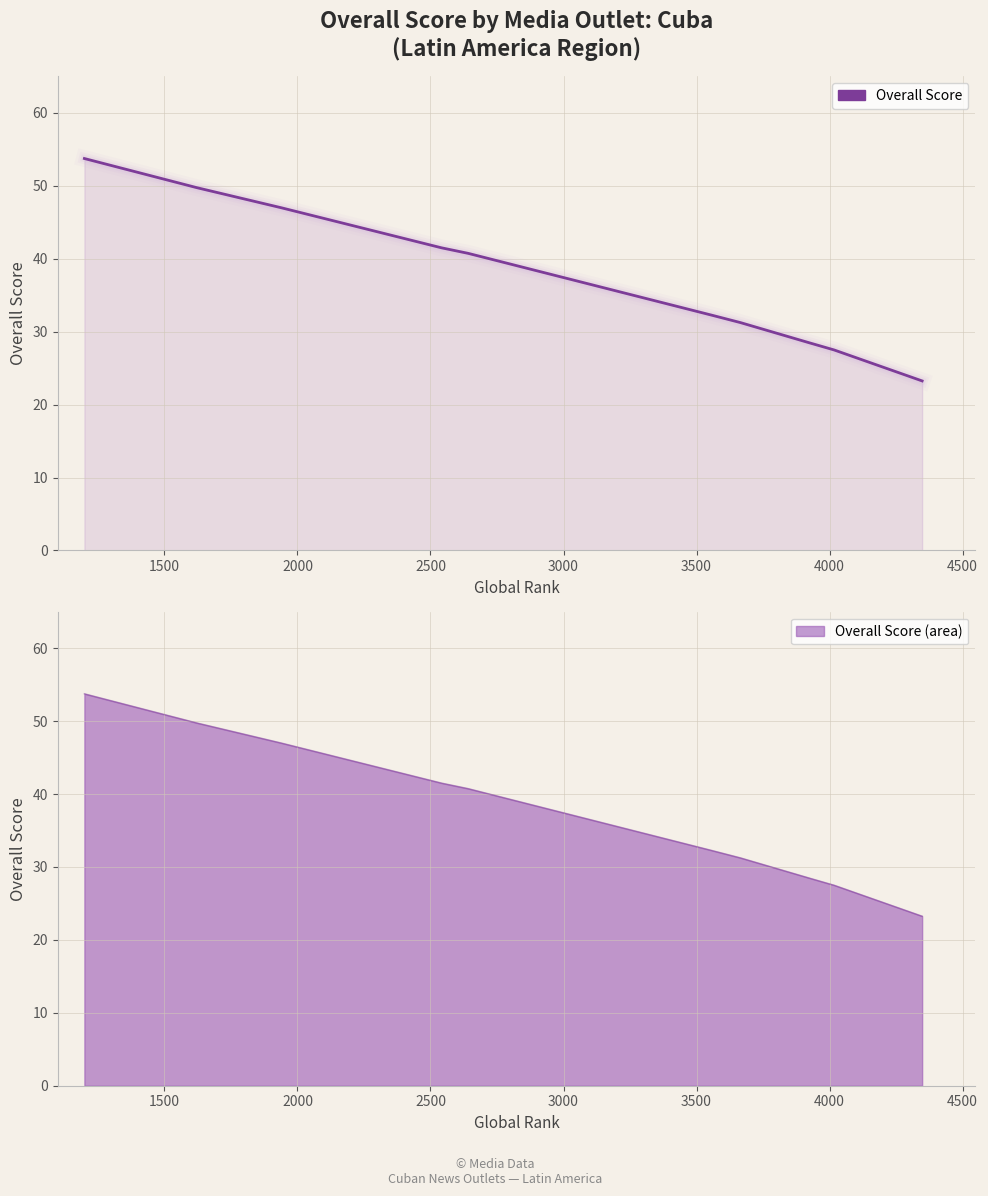

Reading left to right, transcribe all the data shown in this chart.

53.8	49.8	47.0	41.5	40.8	32.2	31.2	31.2	28.5	27.5	23.2